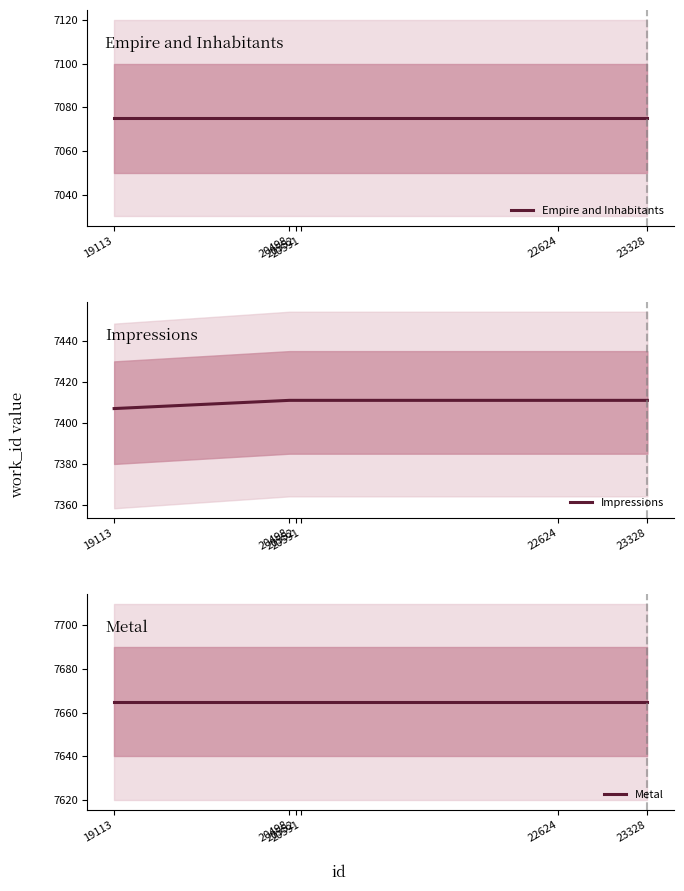

At how many categories does at least one series exceed 7304?

6